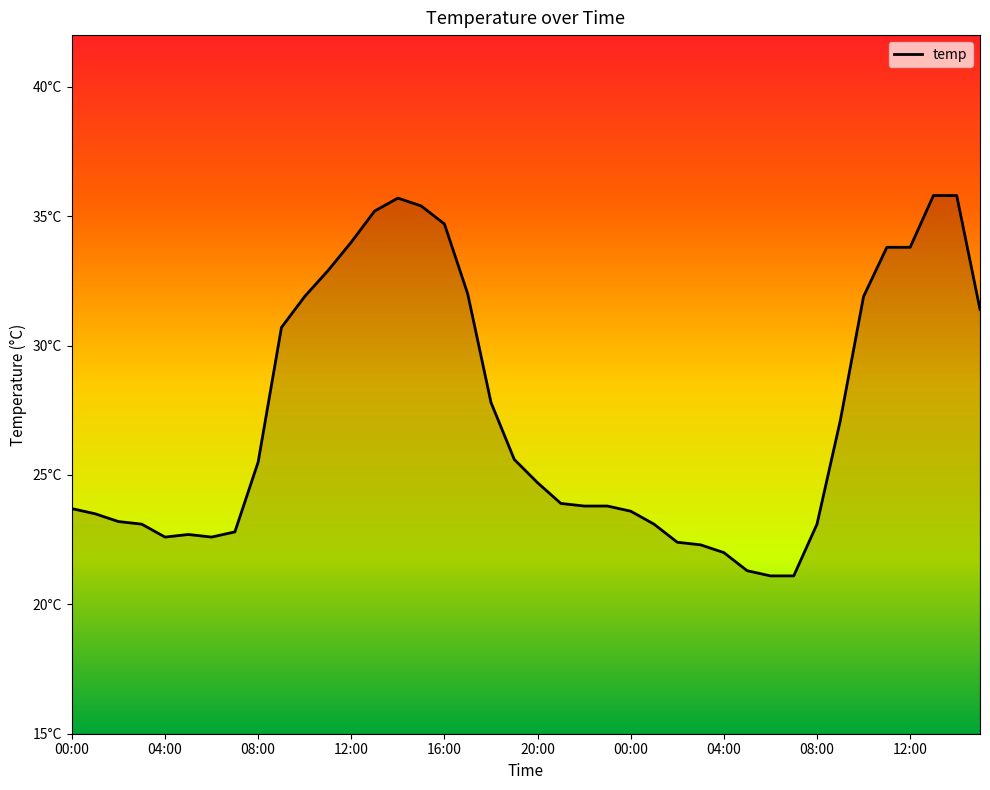

At which category does the data reach its first local peak?

05:00